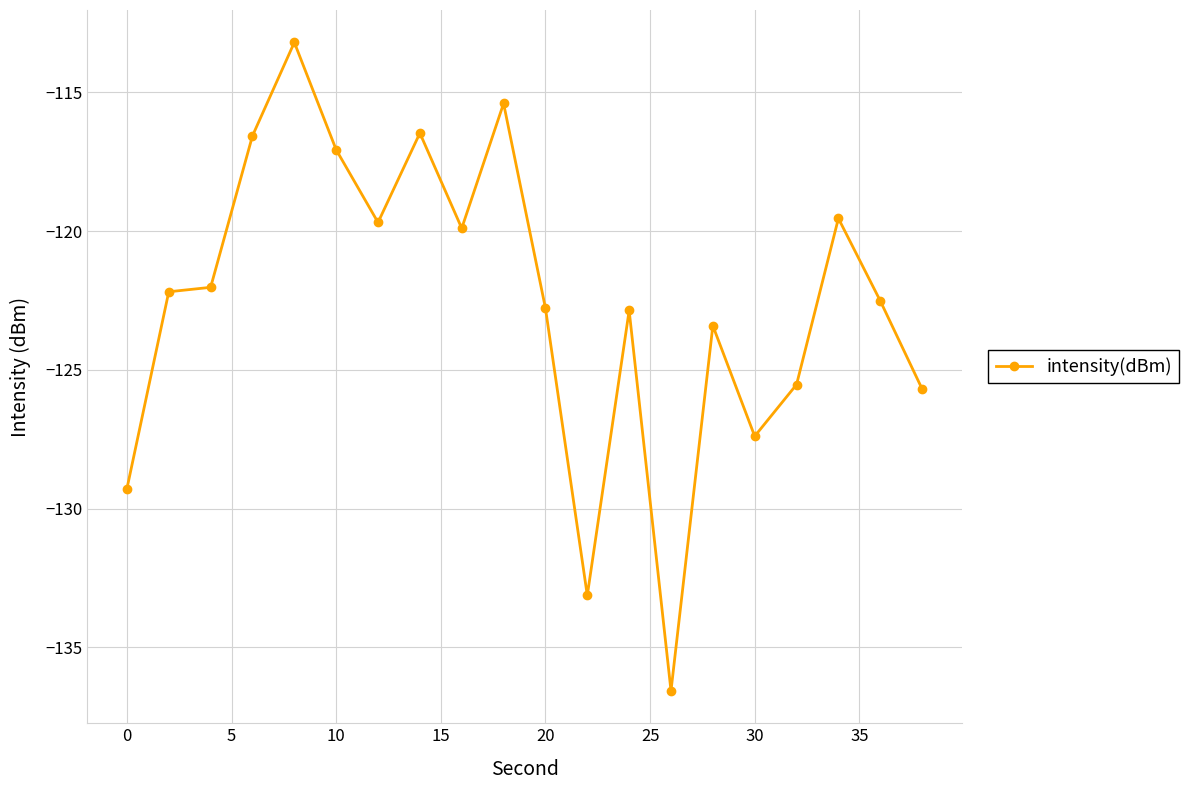

True or false: the data has more than 1 interior local peaks.

True